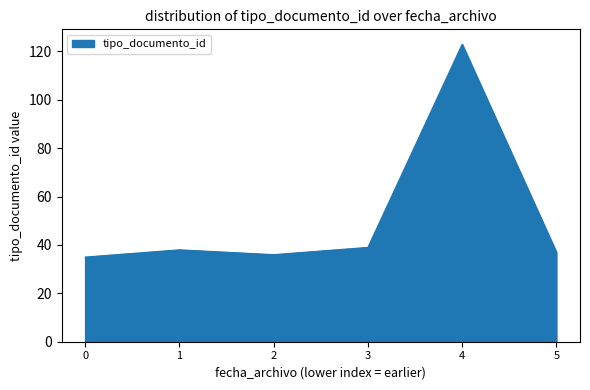

The value at 0 is 53. True or false?

False